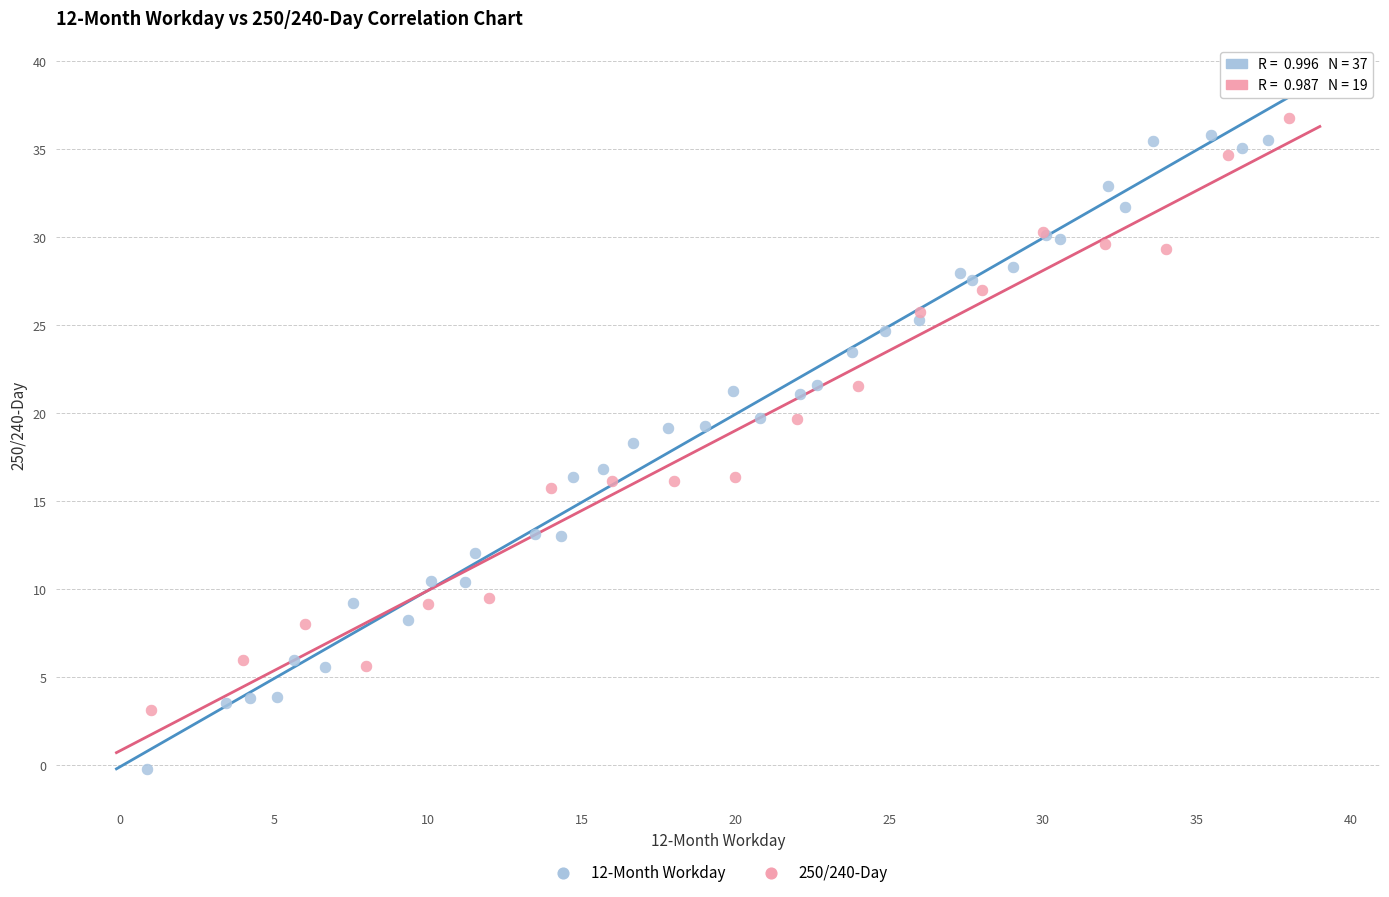

Which series reaches the minimum Y coordinate?

12-Month Workday